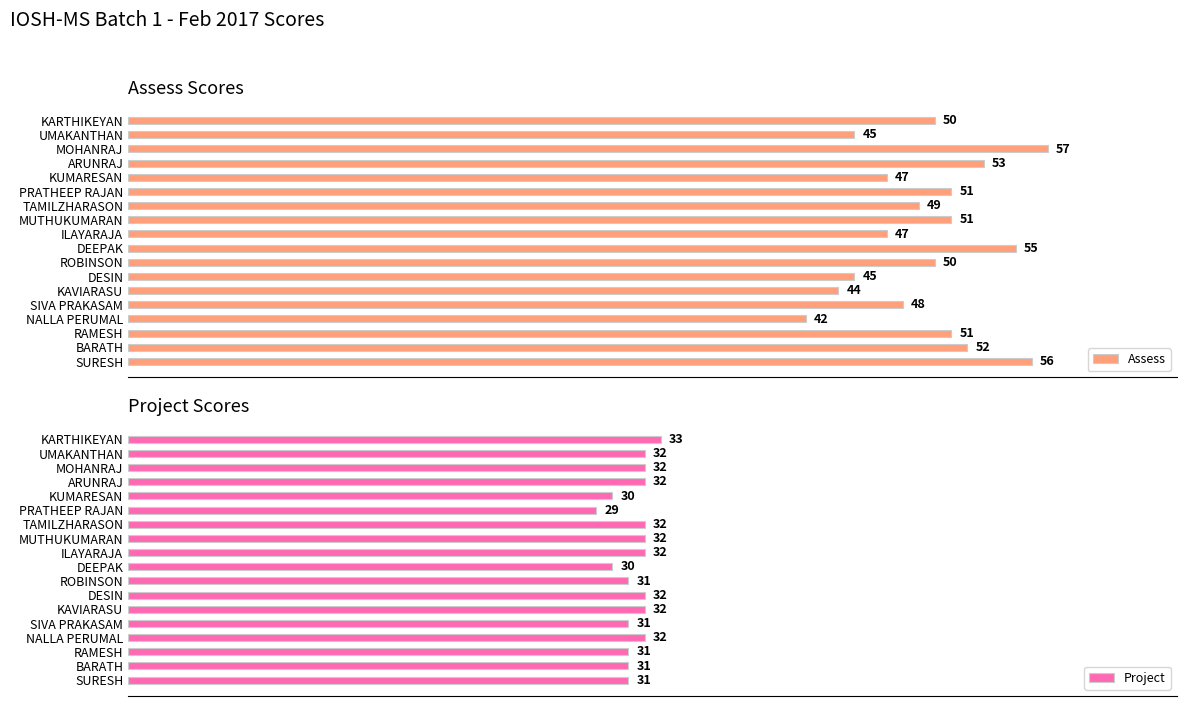

Which series has the largest range (max minus min)?

Assess